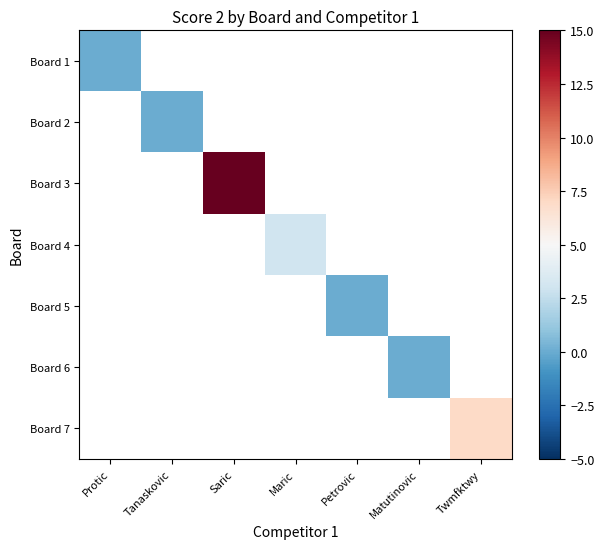

True or false: Board 6 has a value of 0.0 at Matutinovic.

True